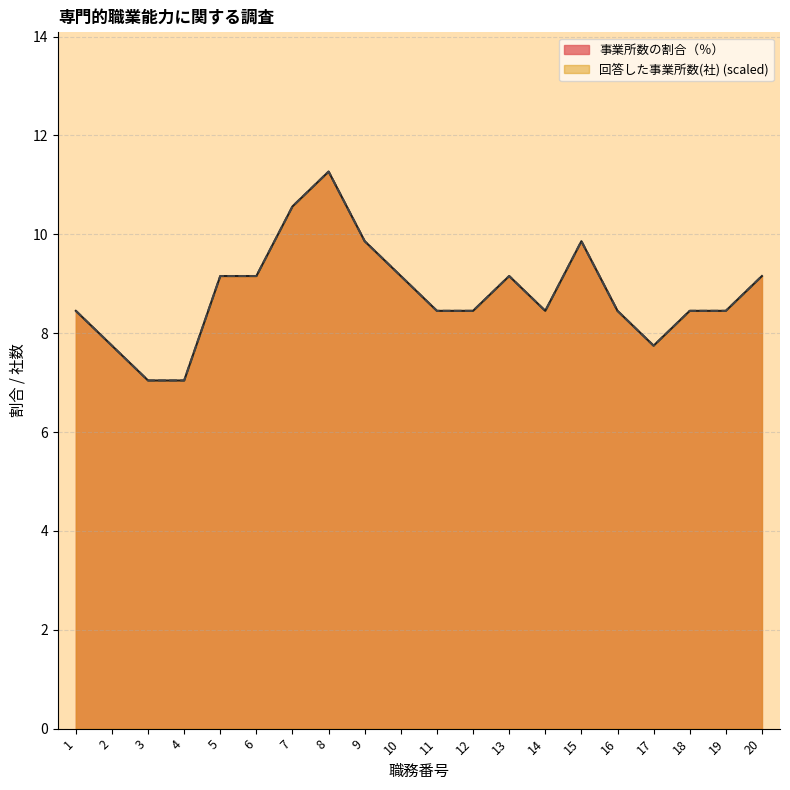

How many series are shown in this chart?

2